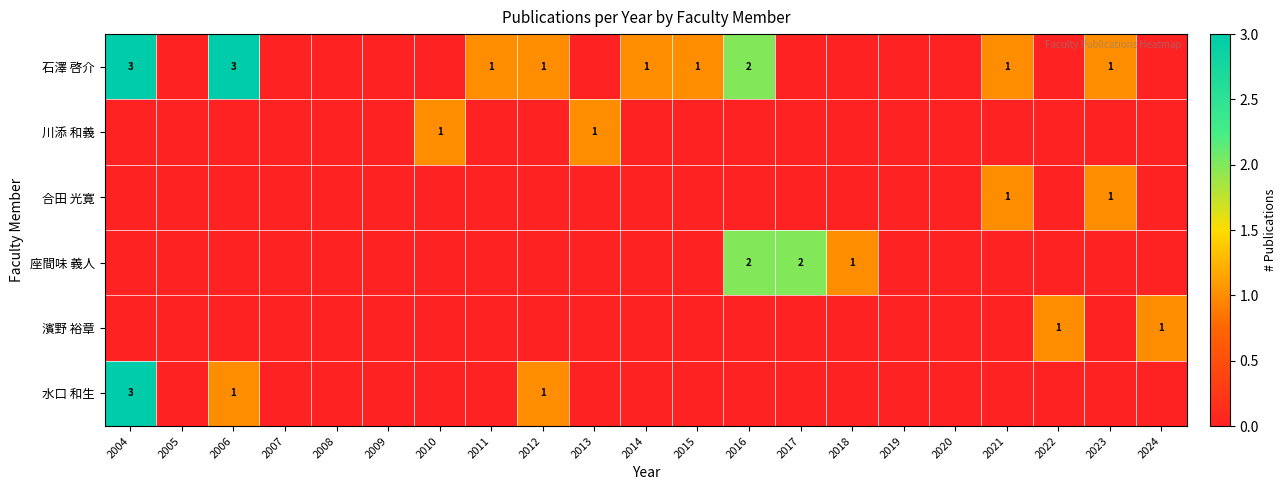

The 川添 和義 series shows 1 at 2013. True or false?

True